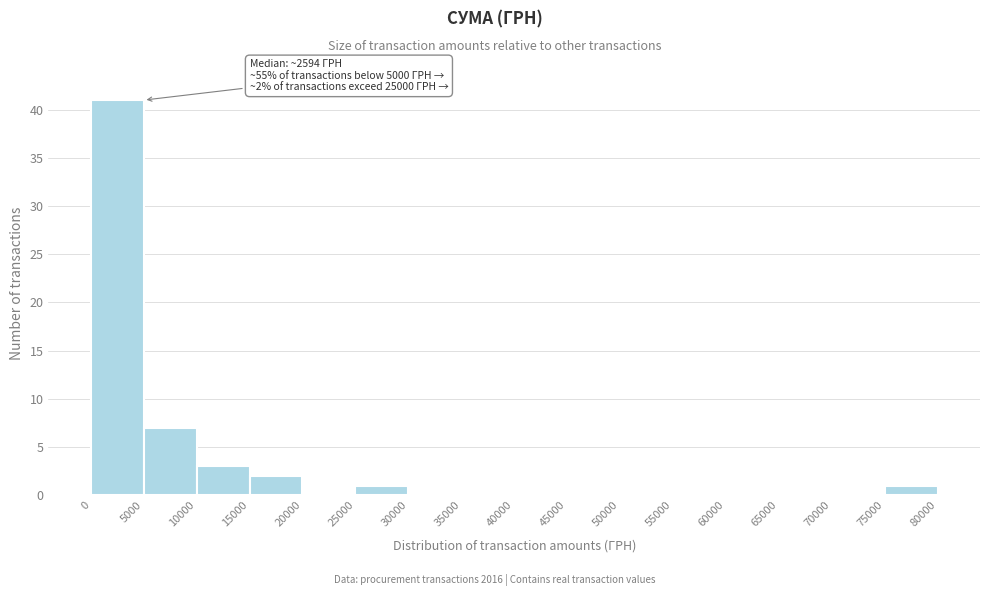

Over which range of the x-axis is the bar tallest?

0 to 5000